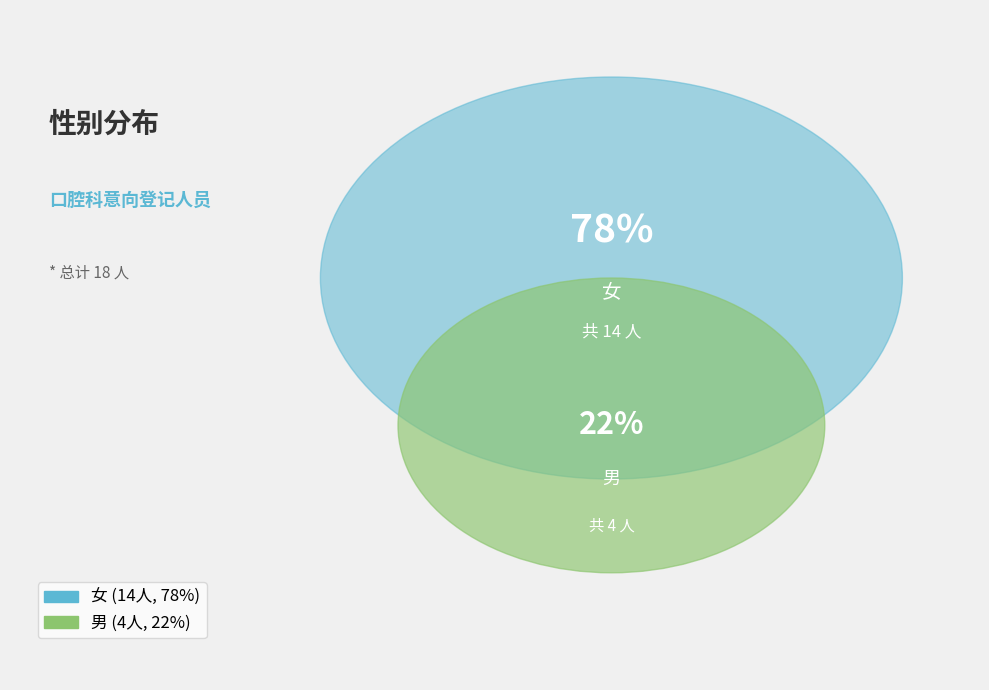

Is it true that 女 is 78% of the pie?

True